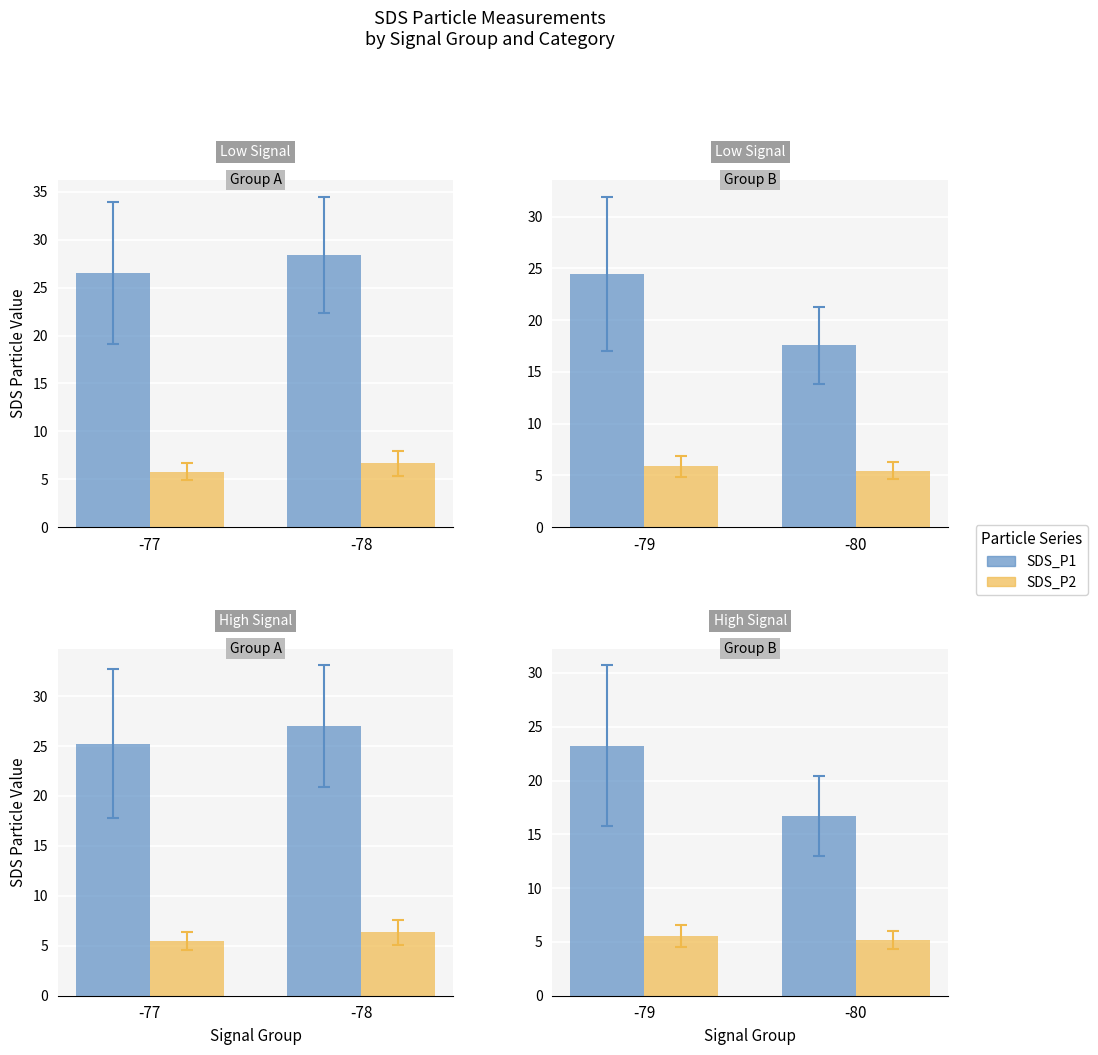

What is the value of the SDS_P1 bar at the 1st from the left?

23.2